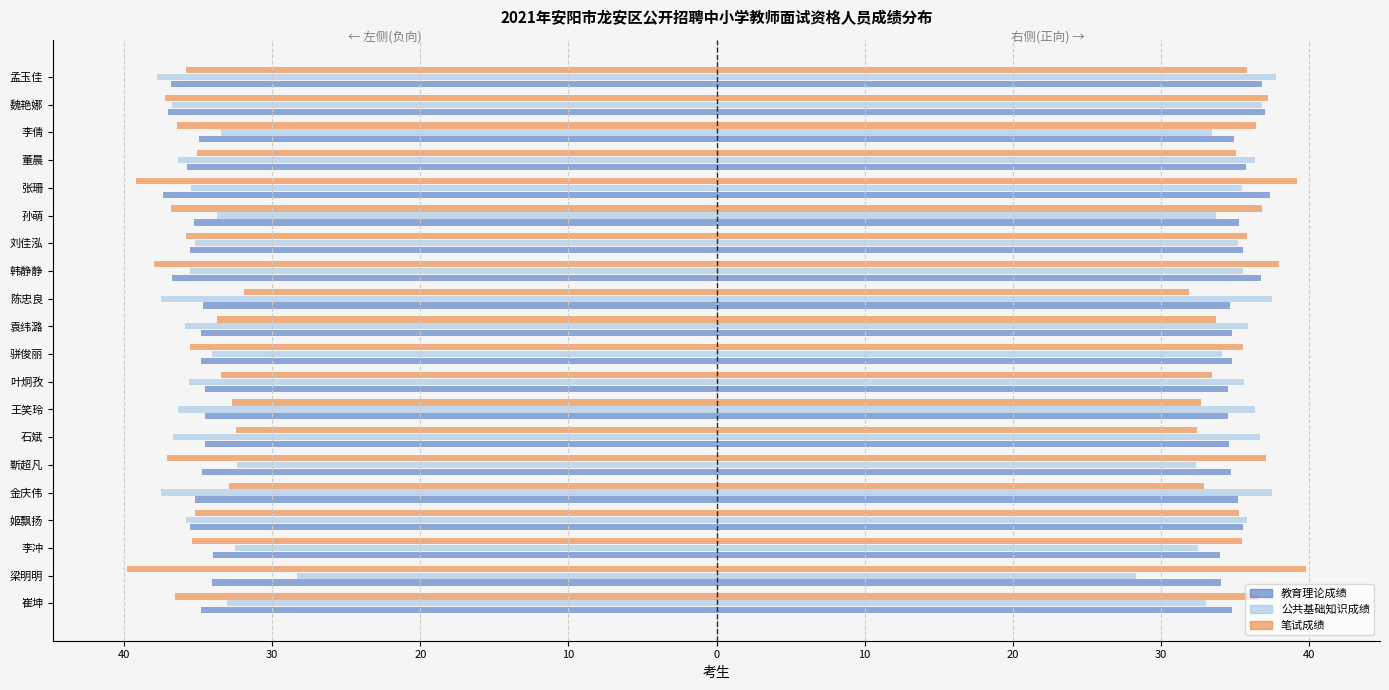

The value of 教育理论成绩 at 孟玉佳 is -21.0. True or false?

False